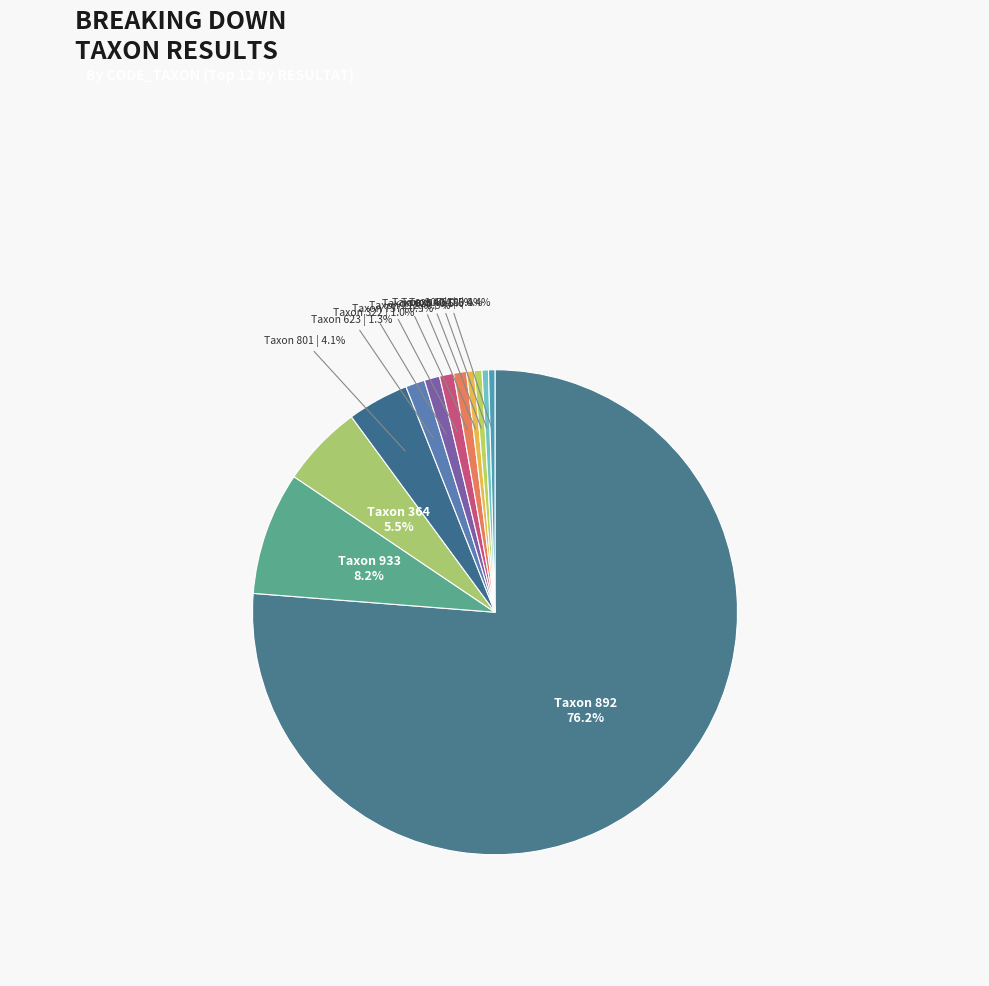

Which category has the biggest portion of the pie?

Taxon 892